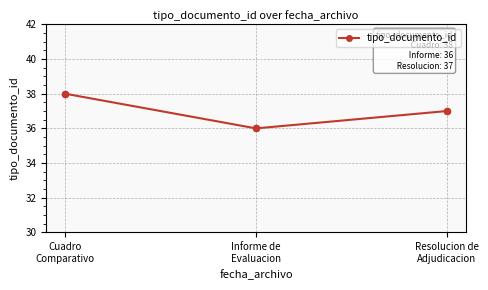

What is the change in value from Cuadro
Comparativo to Informe de
Evaluacion?

-2